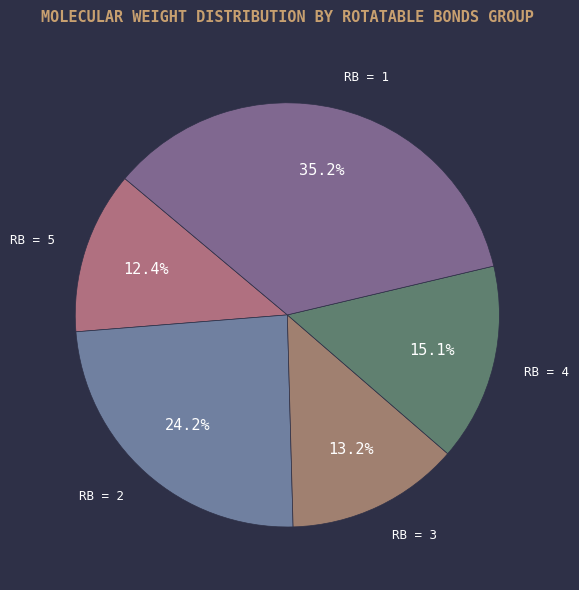

Is there a majority slice in this chart?

No